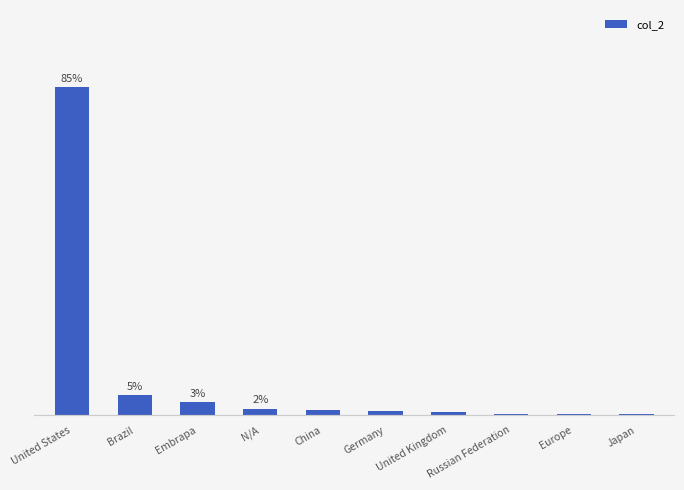

What is the sum of the values at Europe and Japan?

0.4